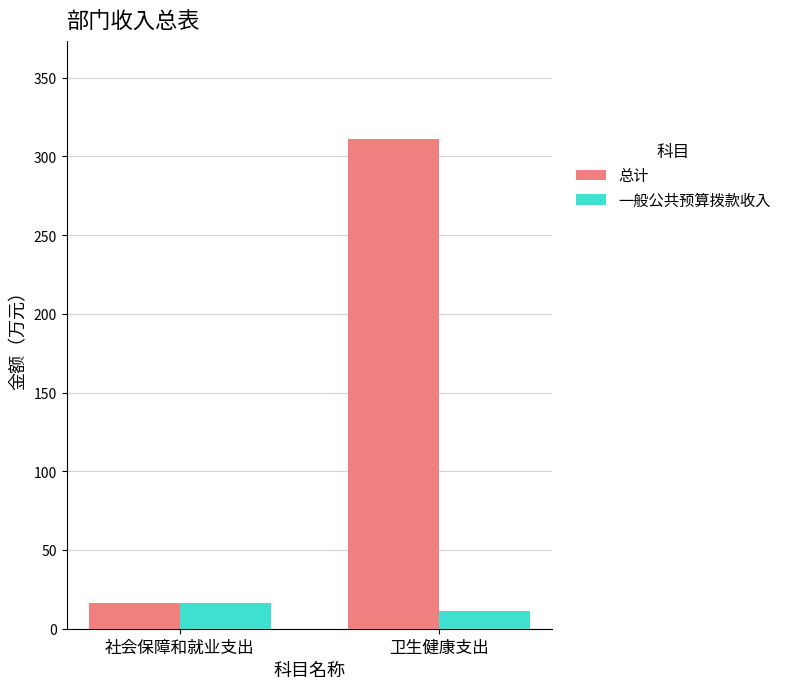

Which series has the largest range (max minus min)?

总计